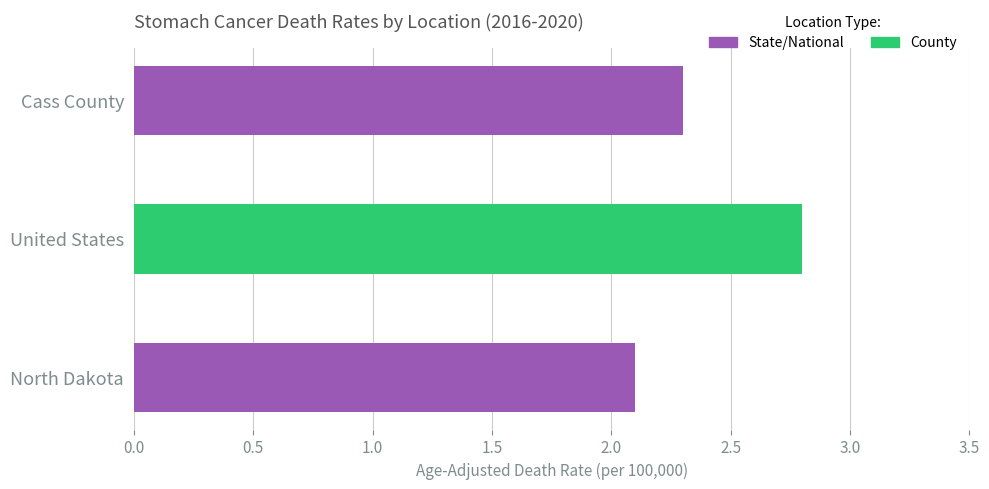

Is it true that the value at United States is 2.8?

True